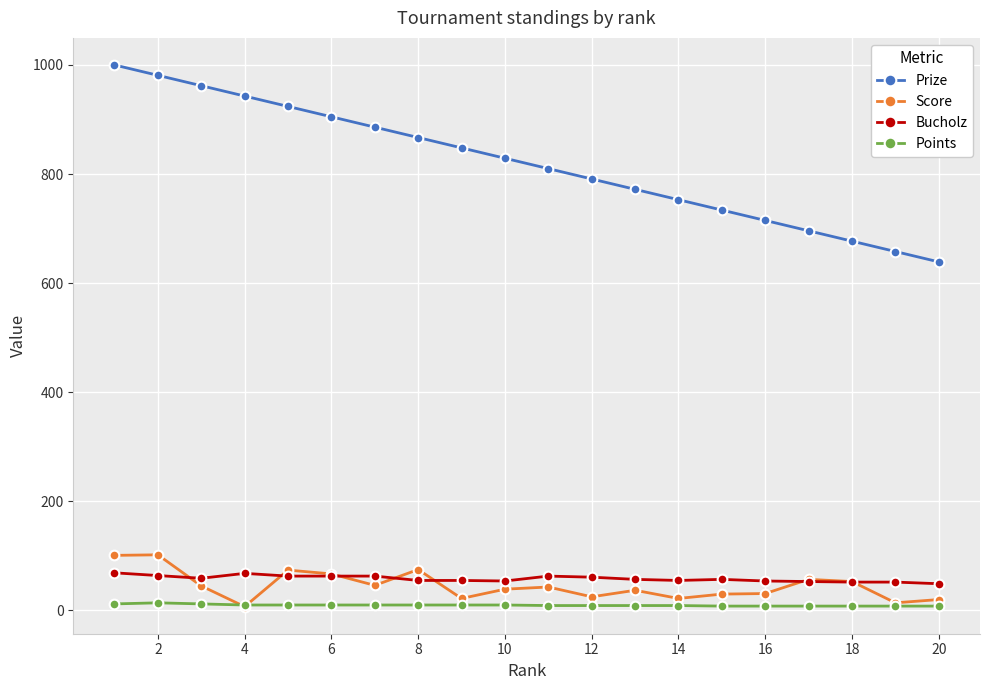

Does the chart display data point markers on the line(s)?

Yes